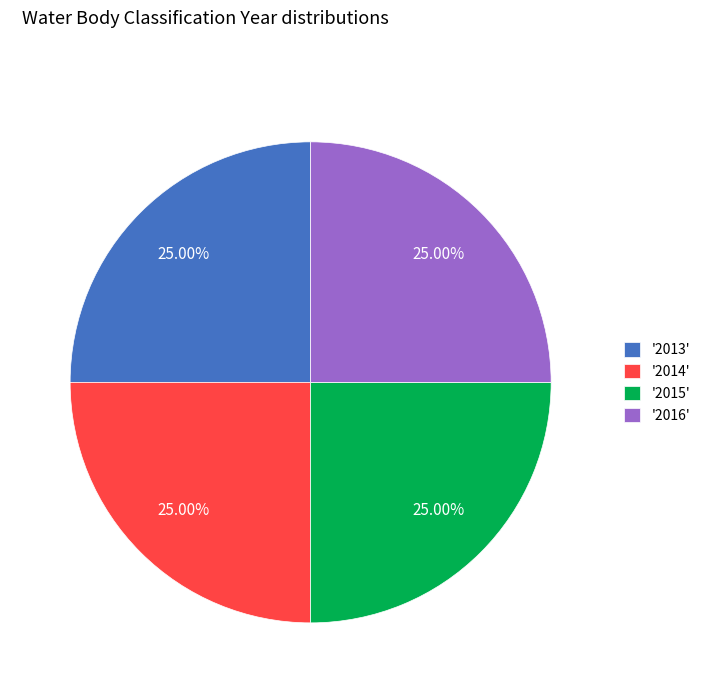

Approximately how many times larger is the value at '2016' compared to '2015'?

1.0